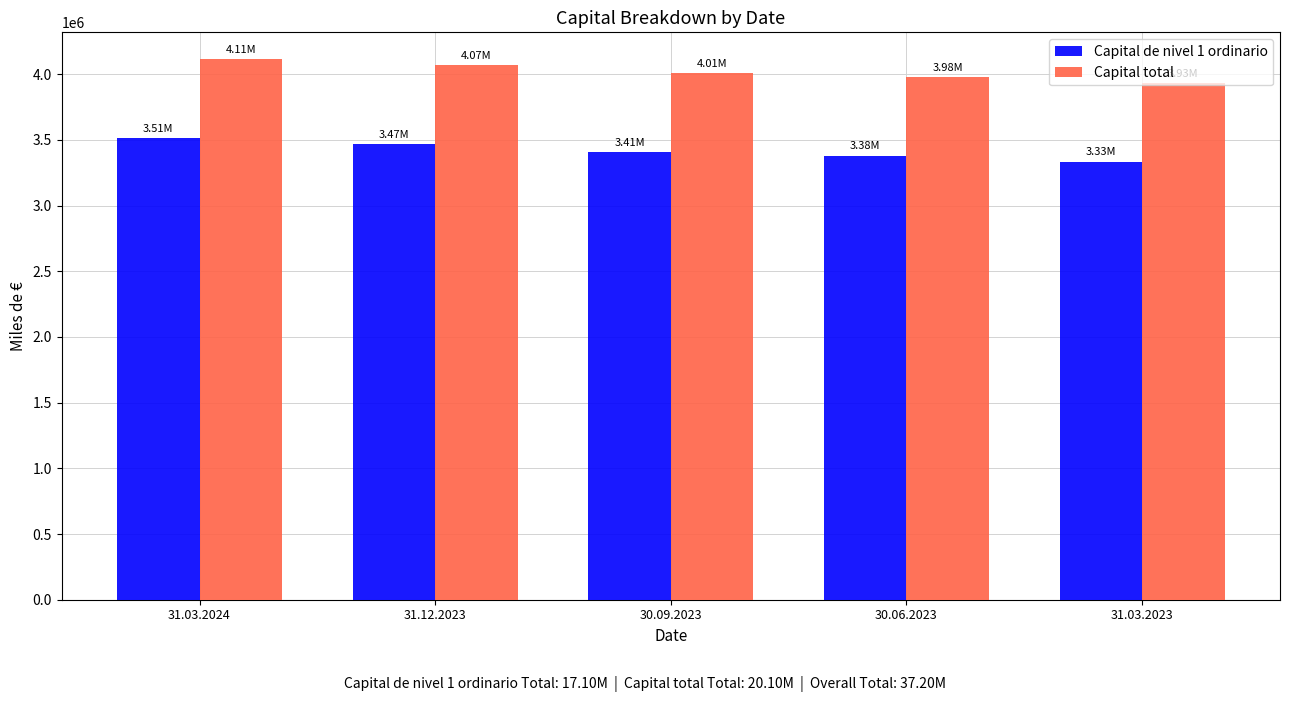

What are all the series names shown in the legend?

Capital de nivel 1 ordinario, Capital total